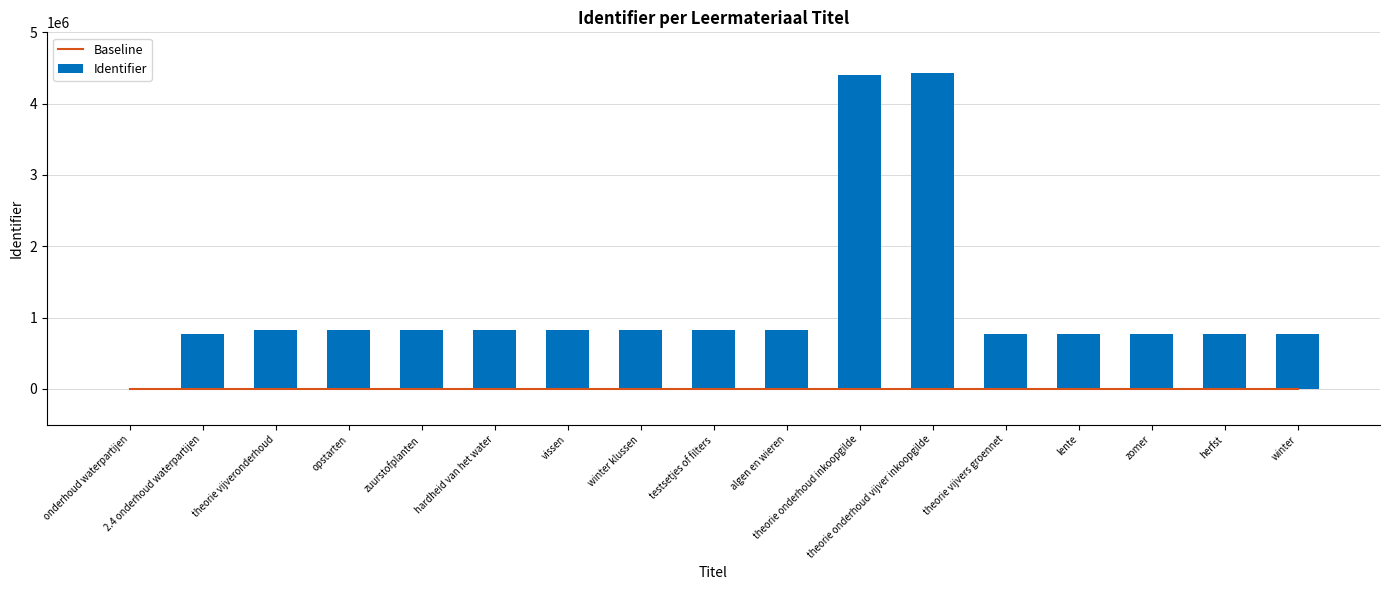

What is the total value across all series at winter klussen?

821731